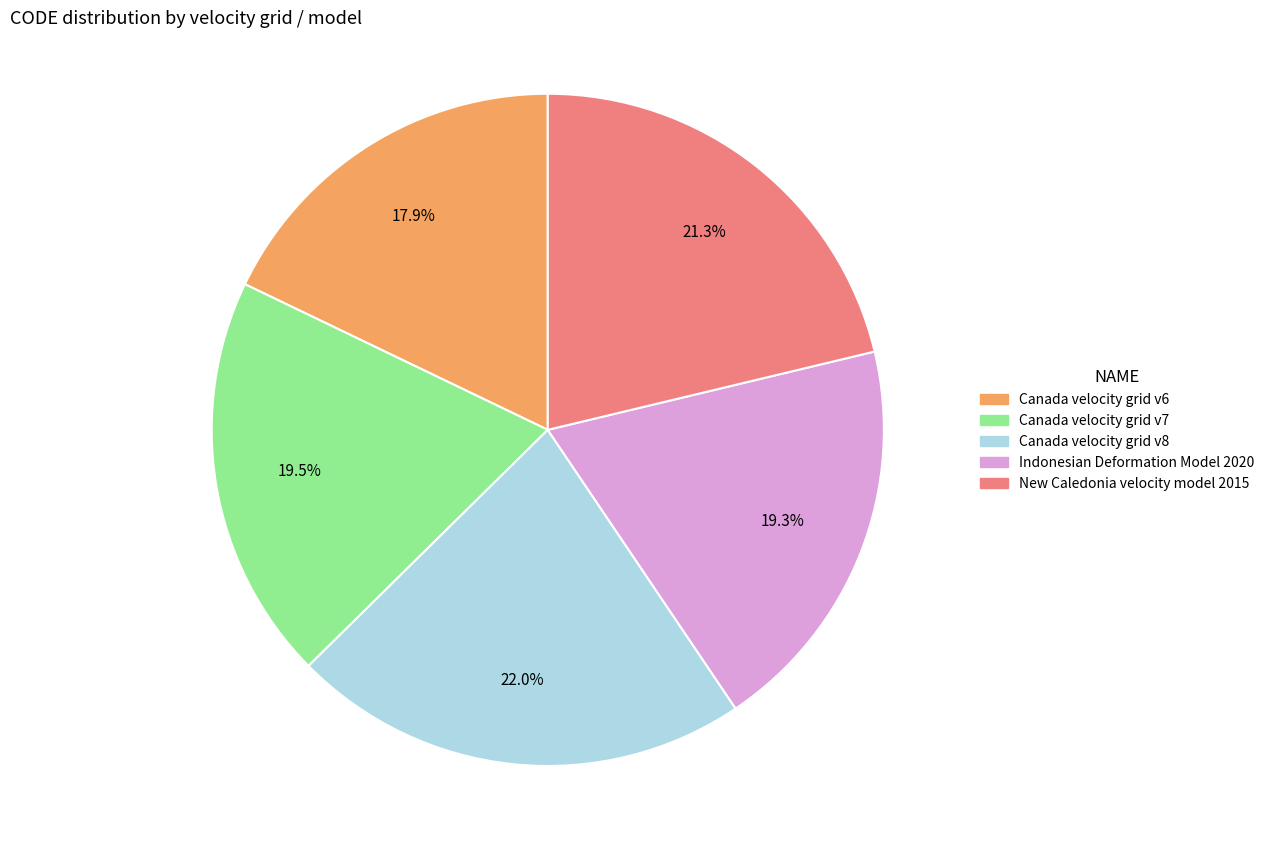

Between Canada velocity grid v6 and Canada velocity grid v8, which is larger?

Canada velocity grid v8